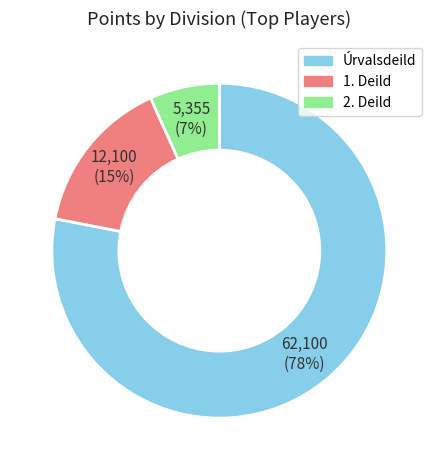

Which category has the smallest portion of the pie?

2. Deild